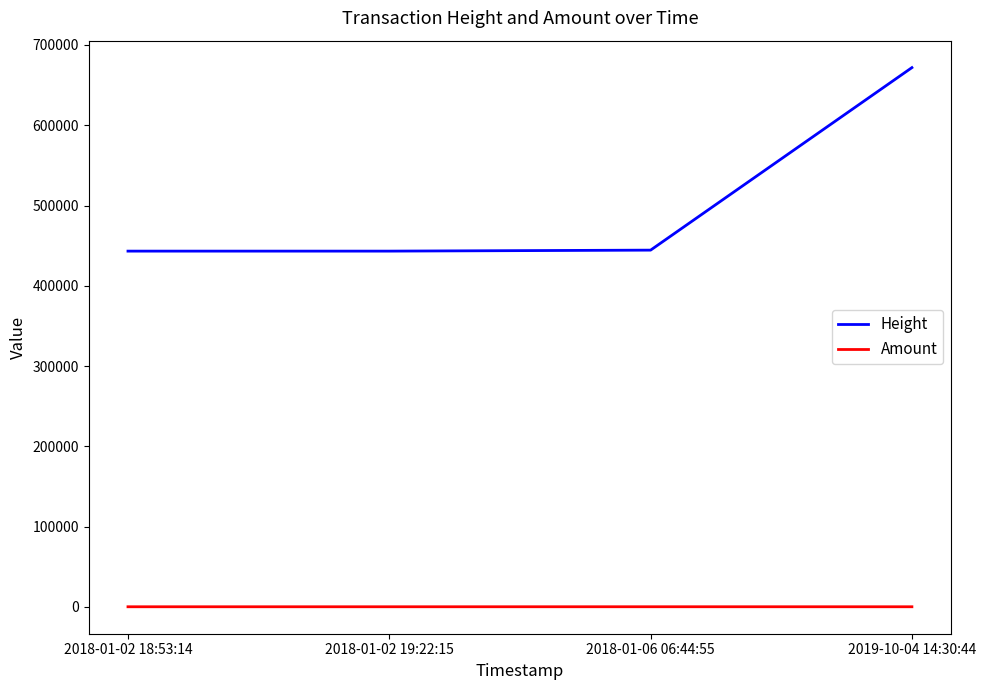

The value of Height at 2018-01-02 19:22:15 is 261326.3. True or false?

False